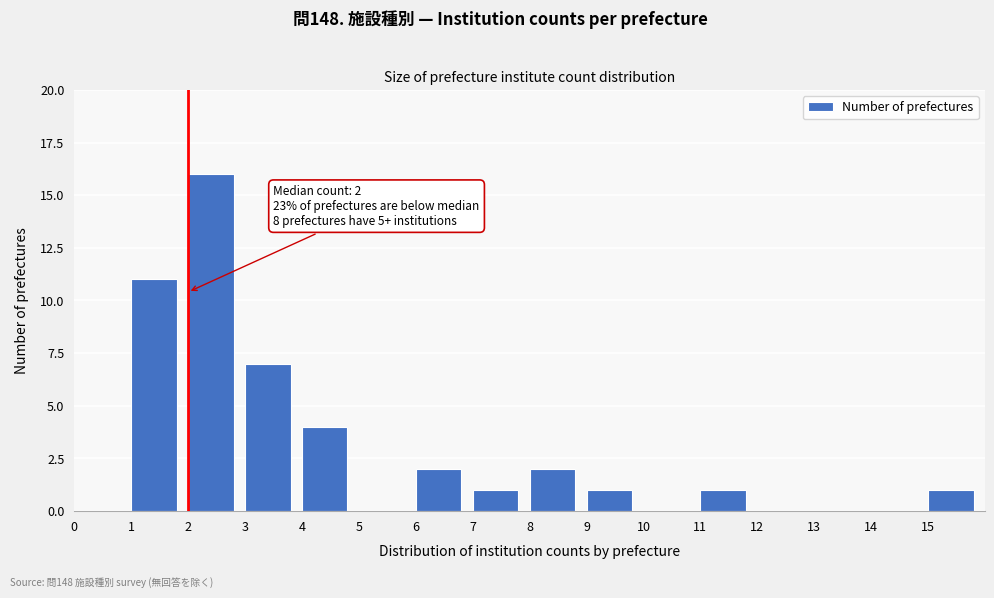

Over which range of the x-axis is the bar tallest?

2 to 3